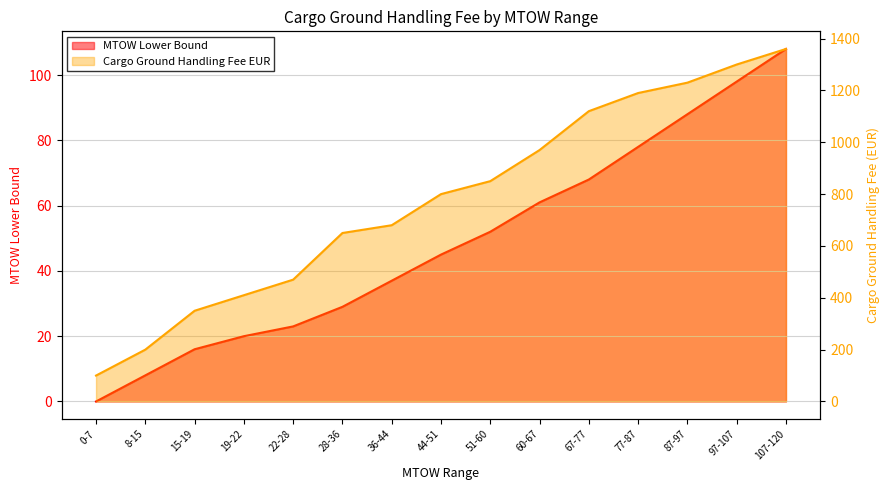

At which label is Cargo Ground Handling Fee EUR closest to 730?

36-44